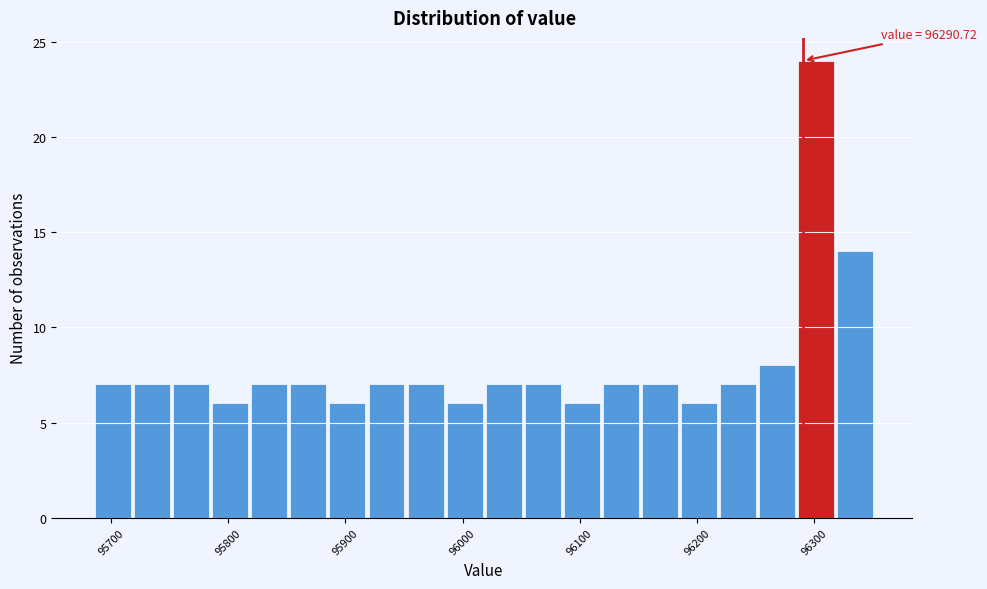

Read against the x-axis, roughly where is the centre of the tallest bar?

96300